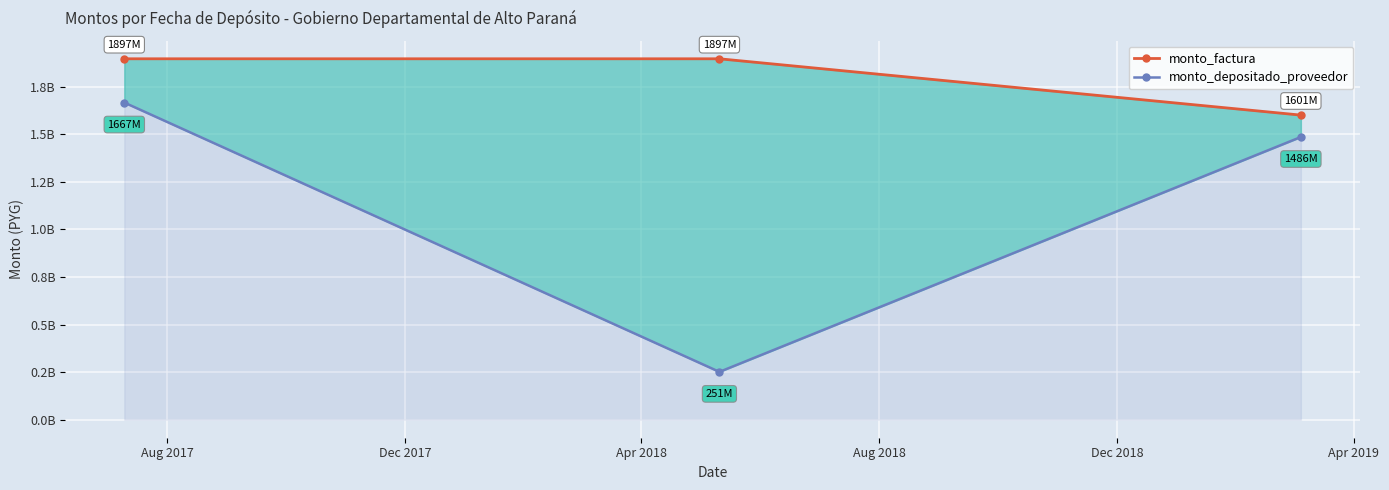

What are all the series names shown in the legend?

monto_factura, monto_depositado_proveedor